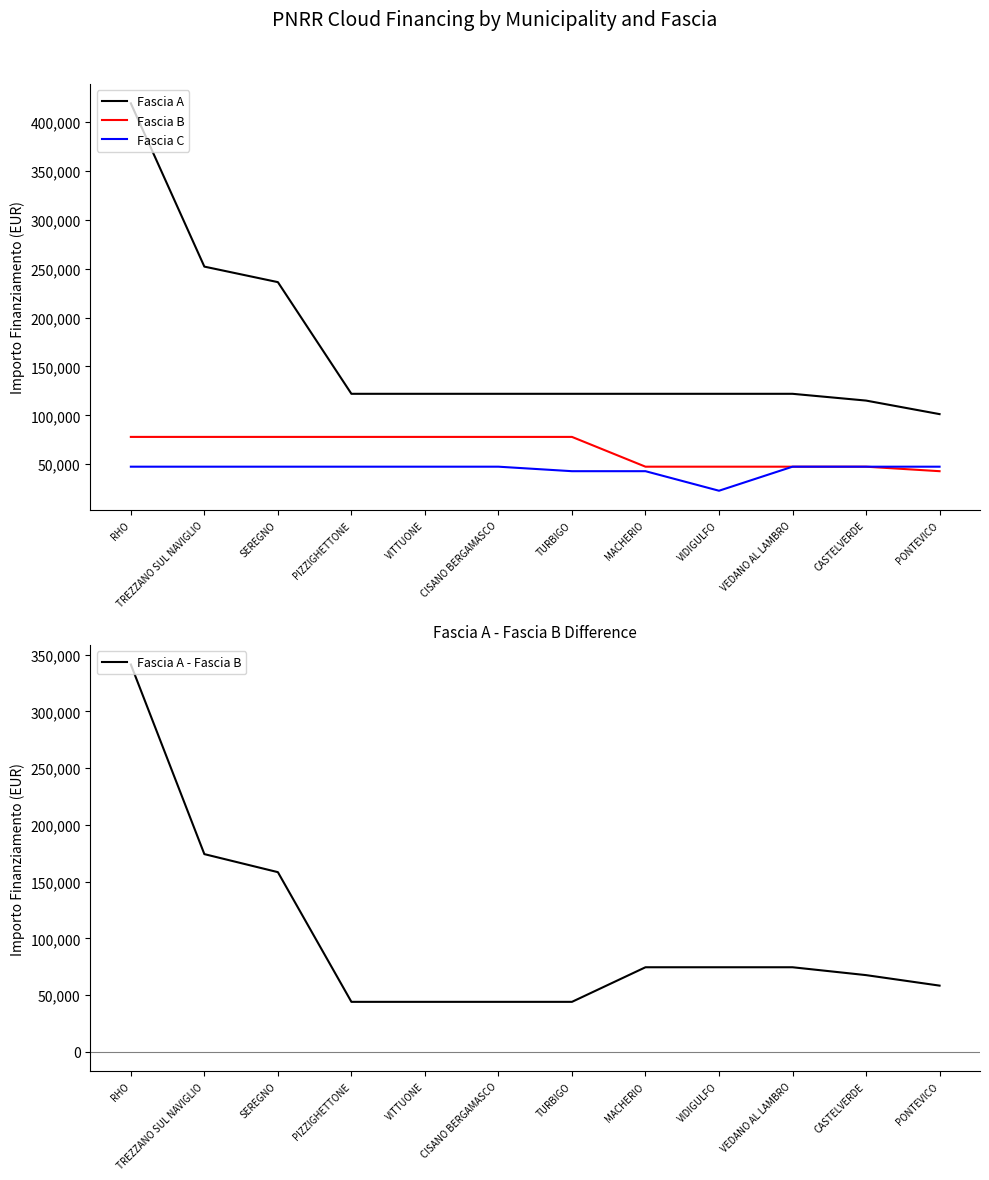

What is the spread (max minus min) of values at TURBIGO?

79168